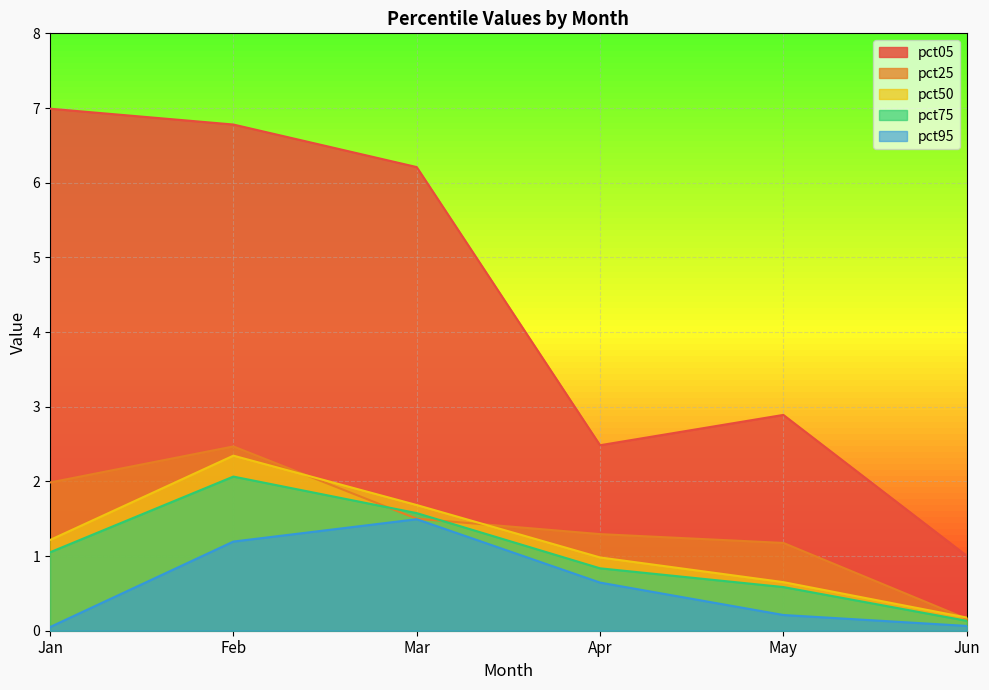

Which category has the highest value in the pct05 series?

Jan